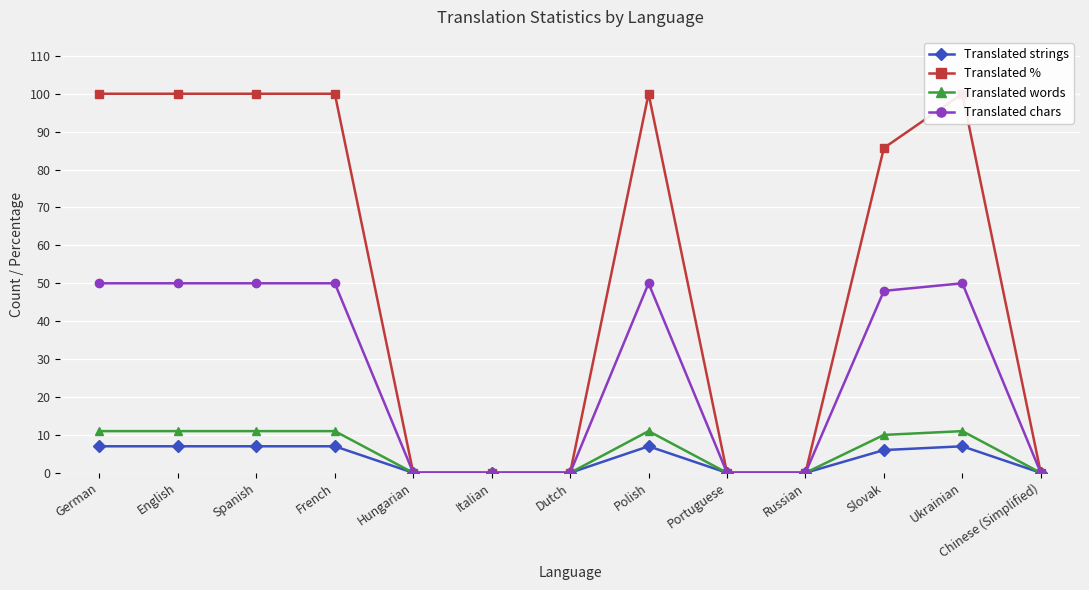

What is the label of the 6th point from the right?

Polish